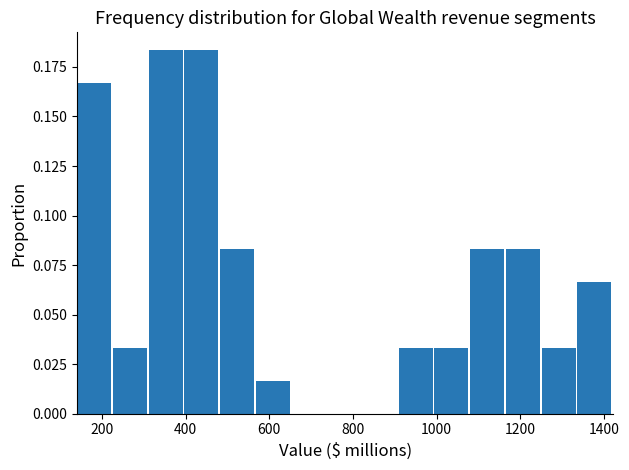

Reading left to right, list every bar in this chart as the range it spans on the x-axis followed by its height. Neither the bar edges nor the heights are printed on the chart, so give them approximately, as read against the axes.

140 to 220: 0.165
220 to 320: 0.035
320 to 400: 0.185
400 to 480: 0.185
480 to 560: 0.085
560 to 660: 0.015
660 to 740: 0
740 to 820: 0
820 to 900: 0
900 to 1000: 0.035
1000 to 1080: 0.035
1080 to 1160: 0.085
1160 to 1260: 0.085
1260 to 1340: 0.035
1340 to 1420: 0.065